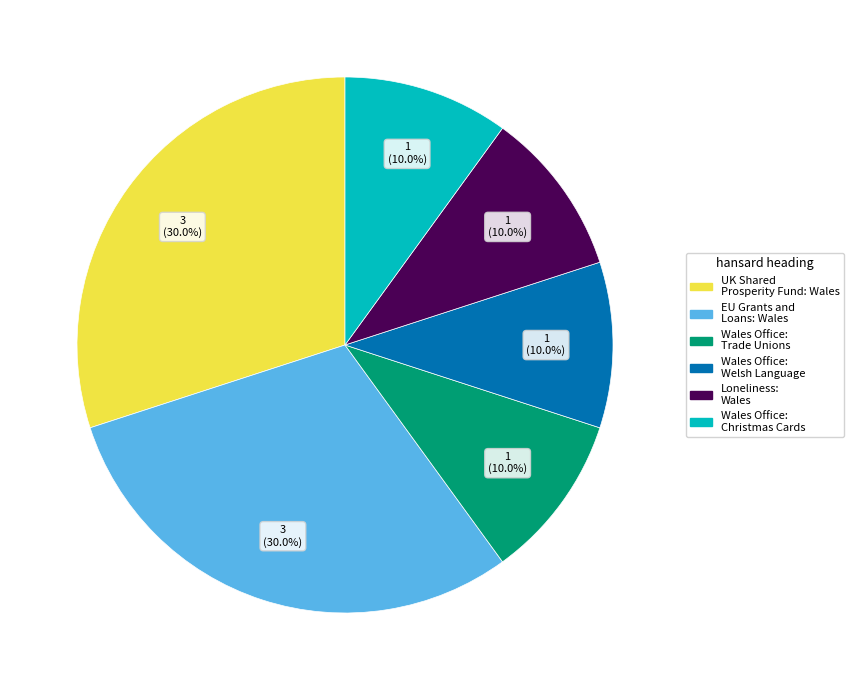

Is Loneliness: Wales the majority of the pie?

No